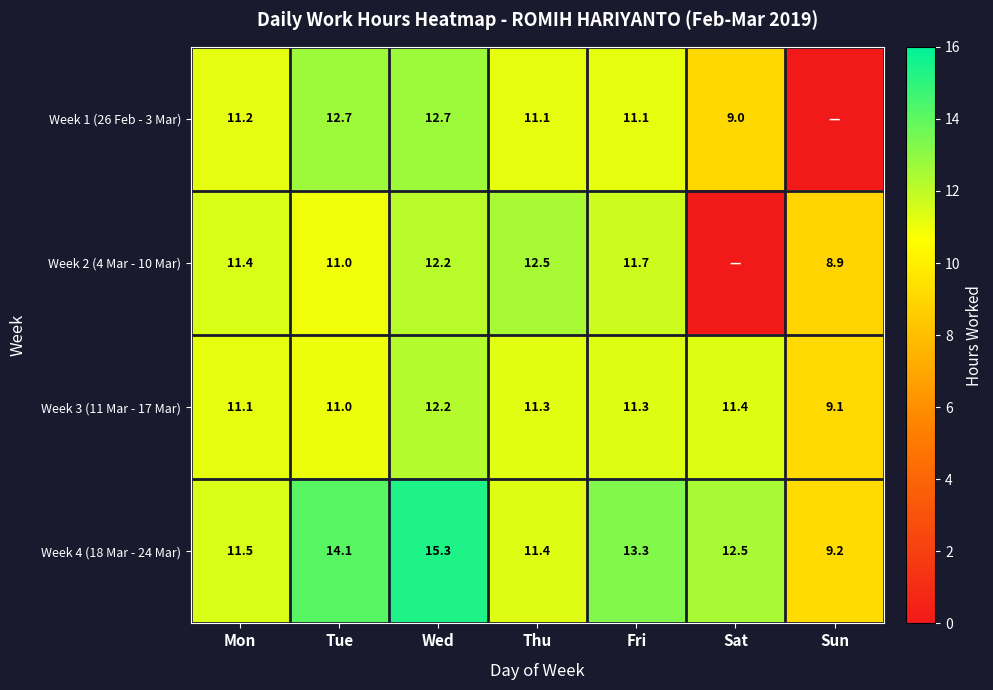

What is the average value of the Week 3 (11 Mar - 17 Mar) series?

11.1